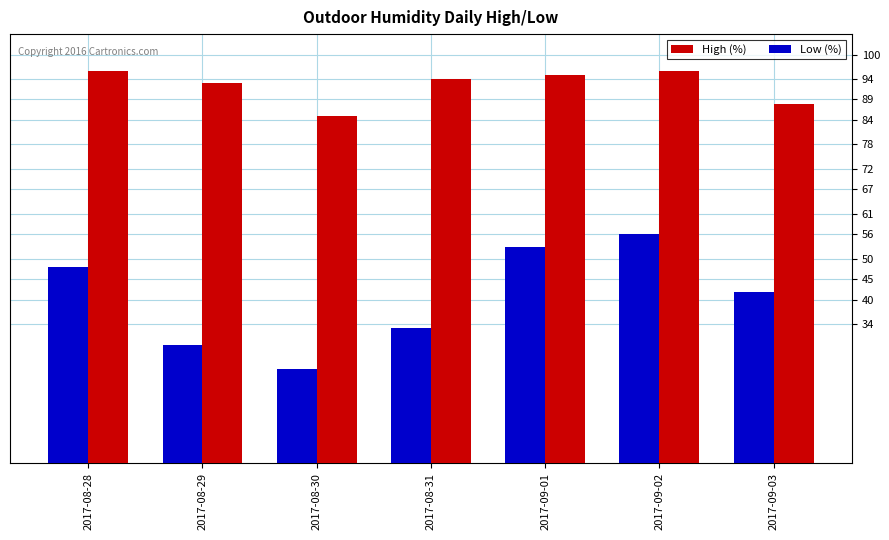

What are all the series names shown in the legend?

High (%), Low (%)